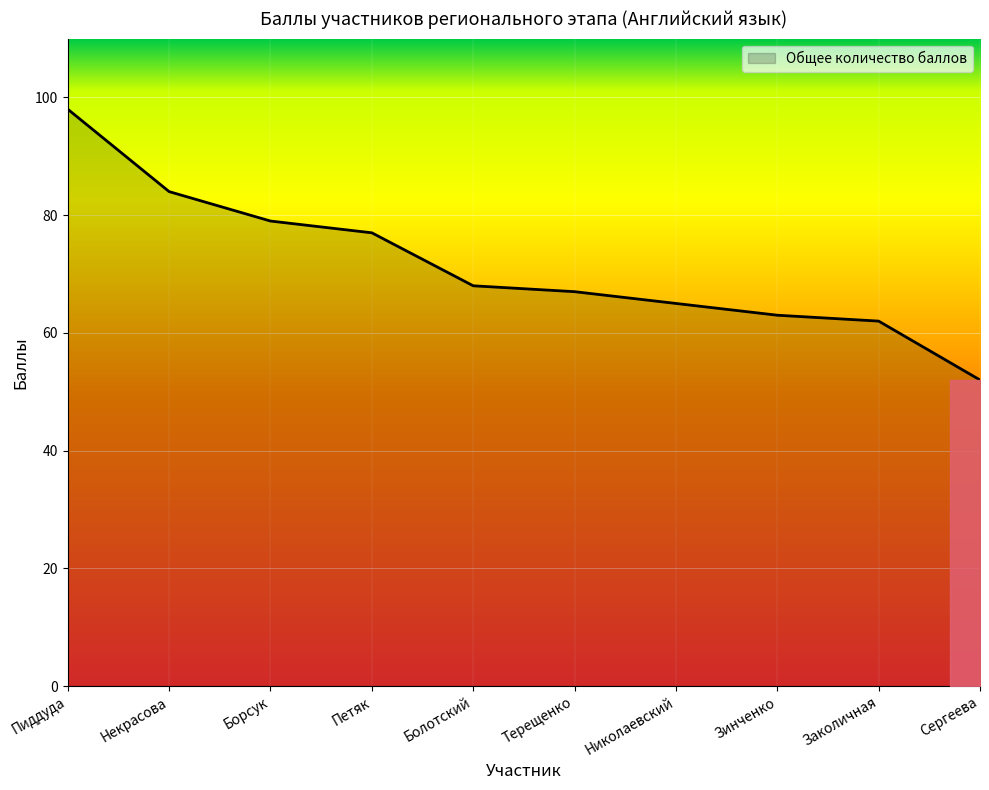

Reading right to left, extract all data points from this chart.

Сергеева=52	Заколичная=62	Зинченко=63	Николаевский=65	Терещенко=67	Болотский=68	Петяк=77	Борсук=79	Некрасова=84	Пиддуда=98